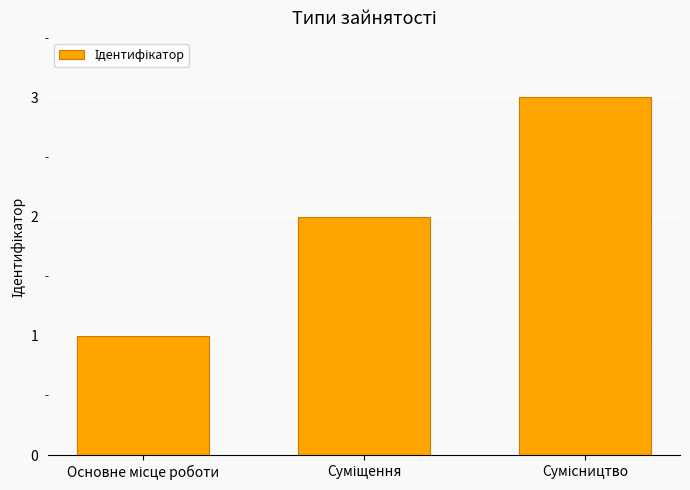

What is the greatest value displayed?

3